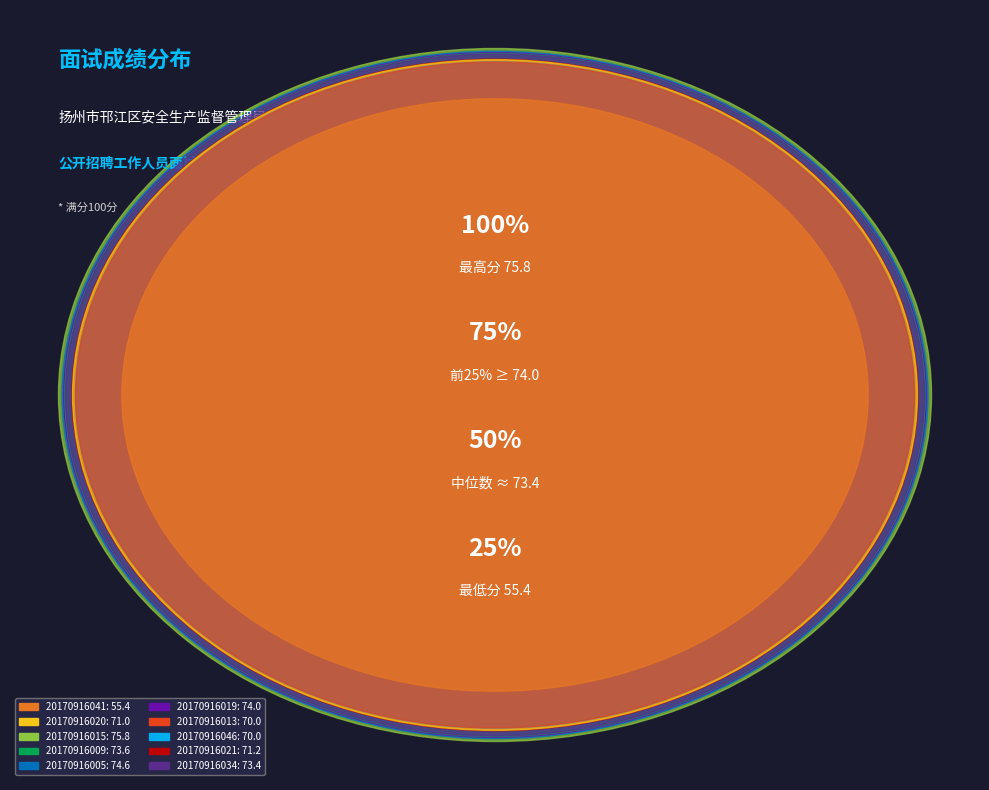

Count the number of slices in the pie.

10